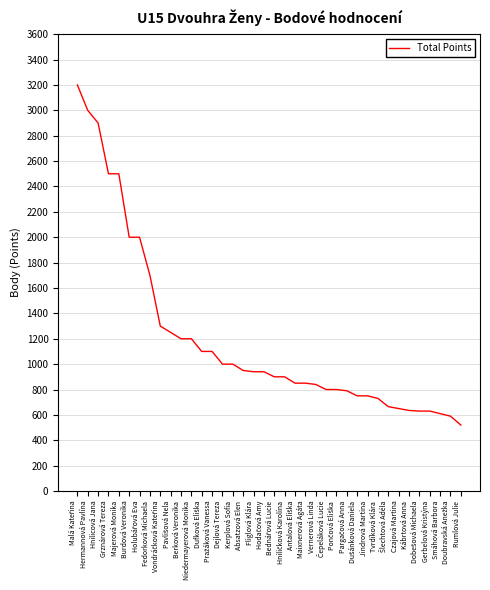

The value at Jindrová Martina is 750. True or false?

True